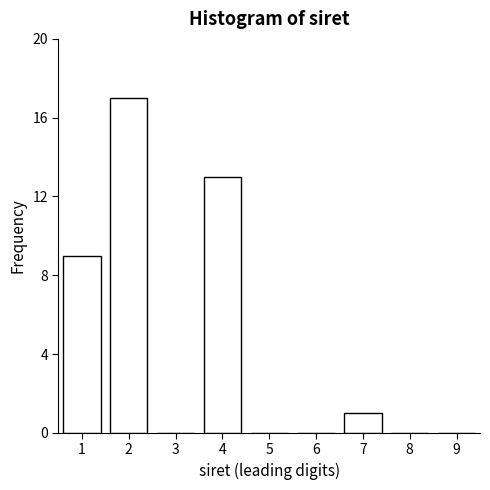

Reading left to right, list all the values displayed in this chart.

1=9	2=17	3=0	4=13	5=0	6=0	7=1	8=0	9=0